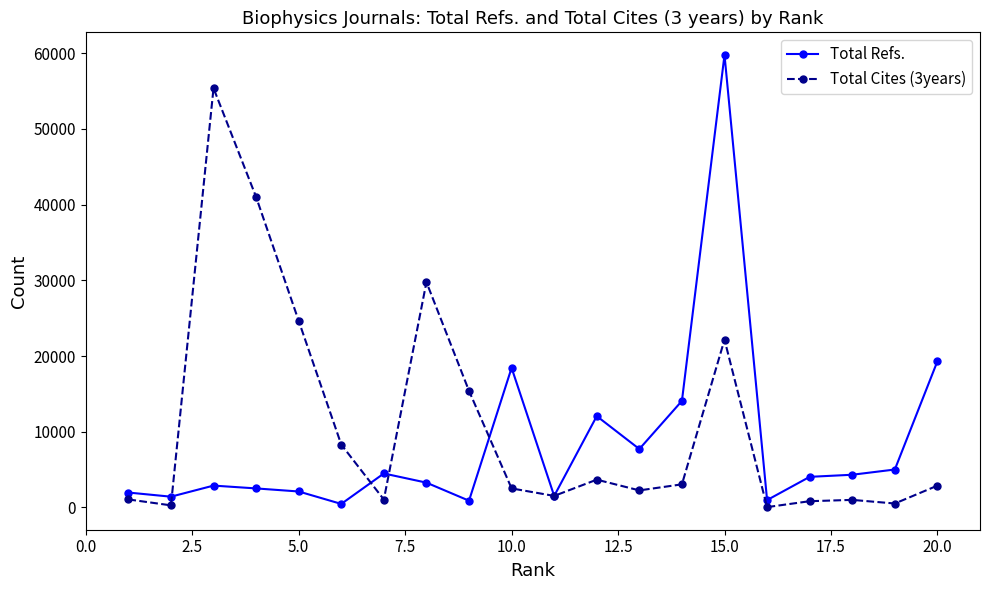

Which series ends up on top after the final intersection of Total Refs. and Total Cites (3years)?

Total Refs.